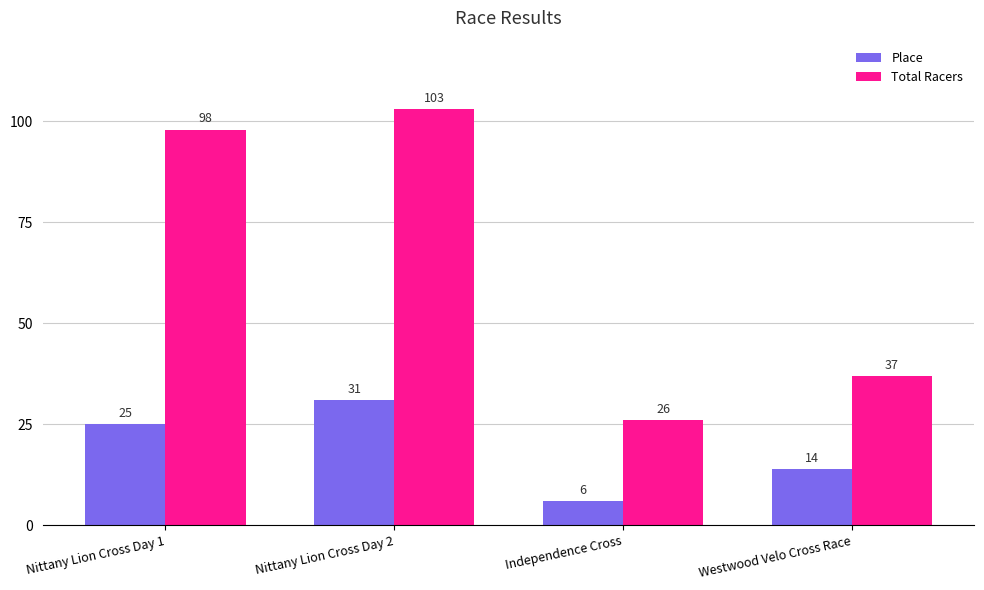

What is the approximate value of Place at Nittany Lion Cross Day 1?

25